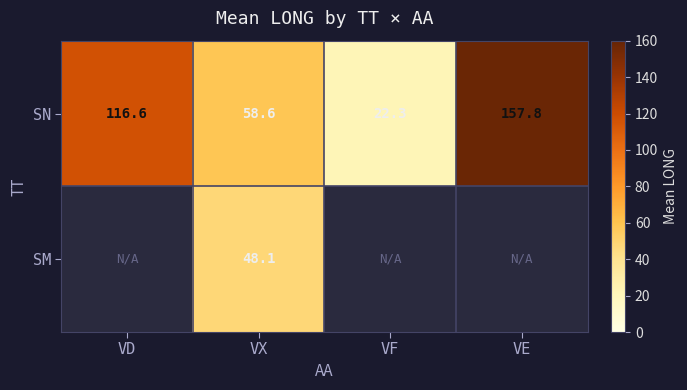

How many series are shown in this chart?

2